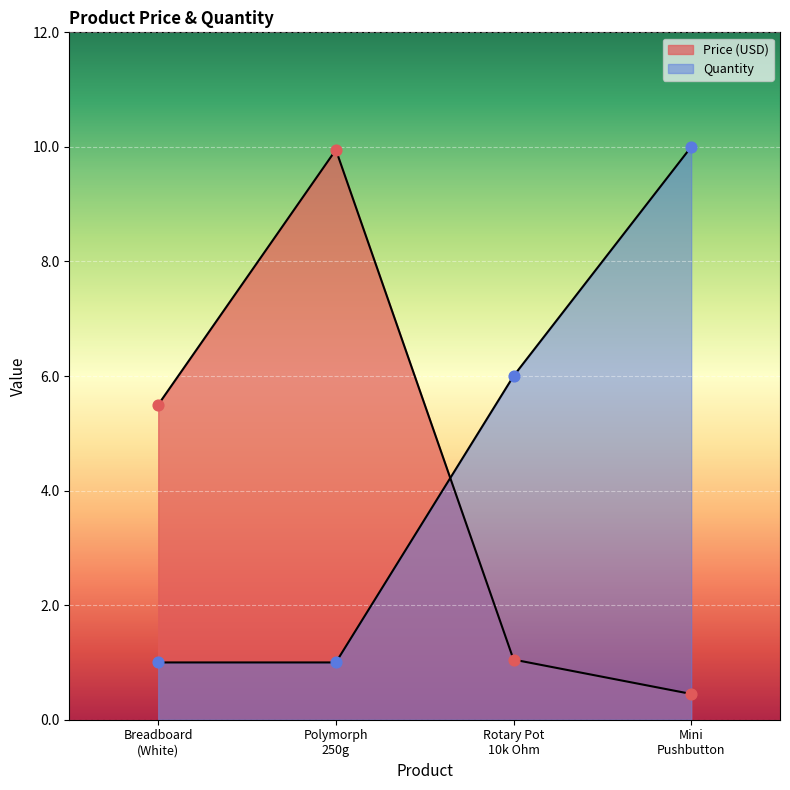

Which series contains the highest Y value?

Quantity